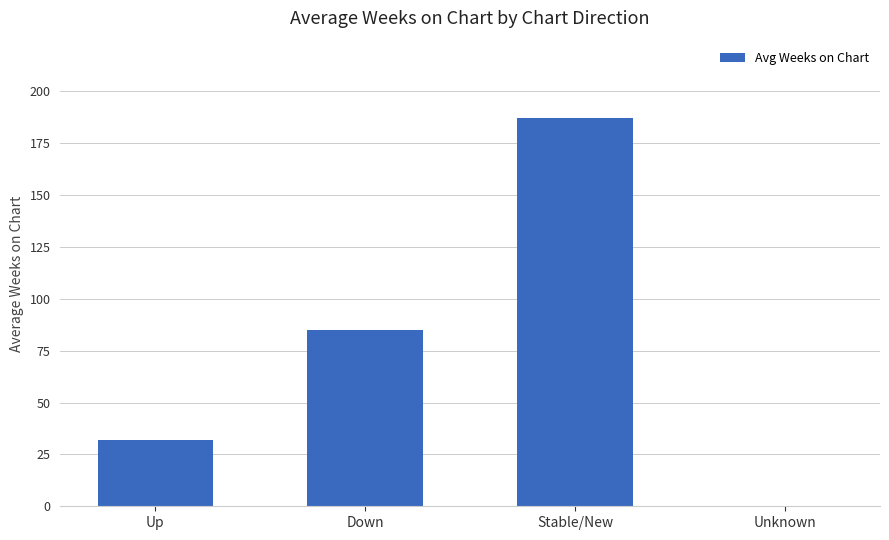

What value does the data have at Up?

32.0